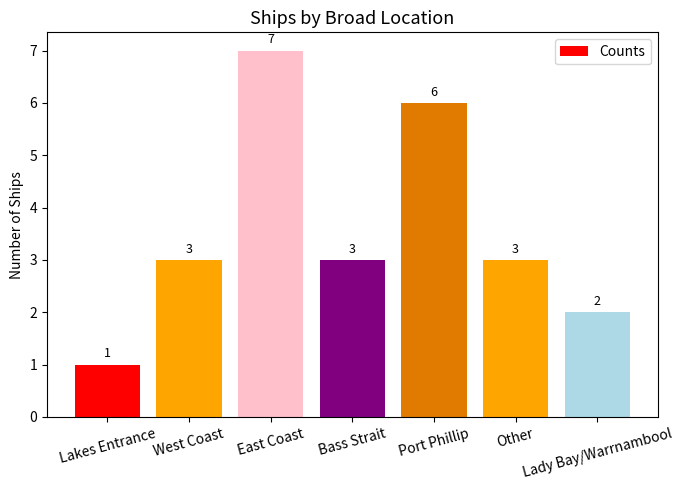

What is the ratio of the value at West Coast to the value at Lakes Entrance?

3.0